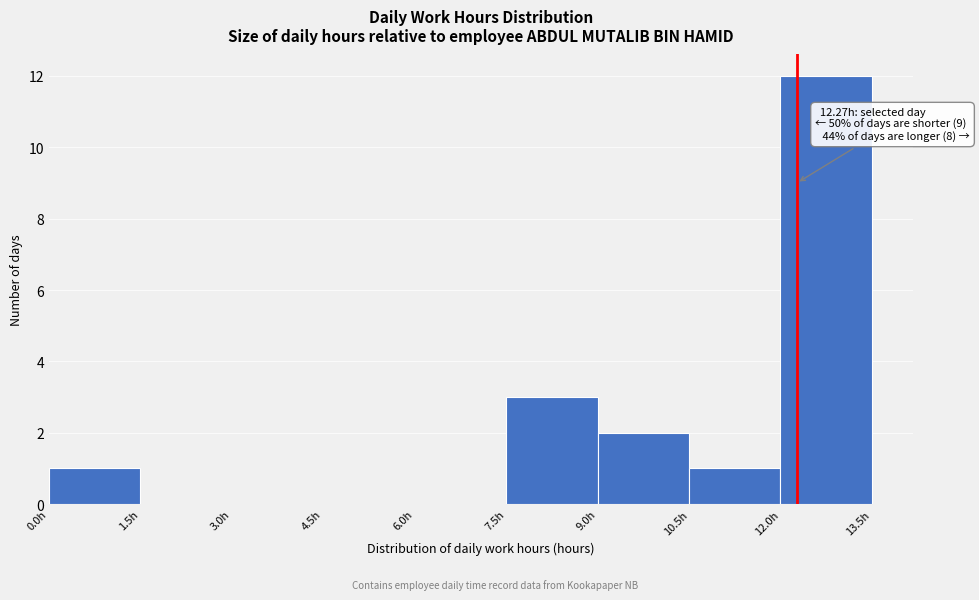

Over which range of the x-axis is the bar tallest?

12.0 to 13.5